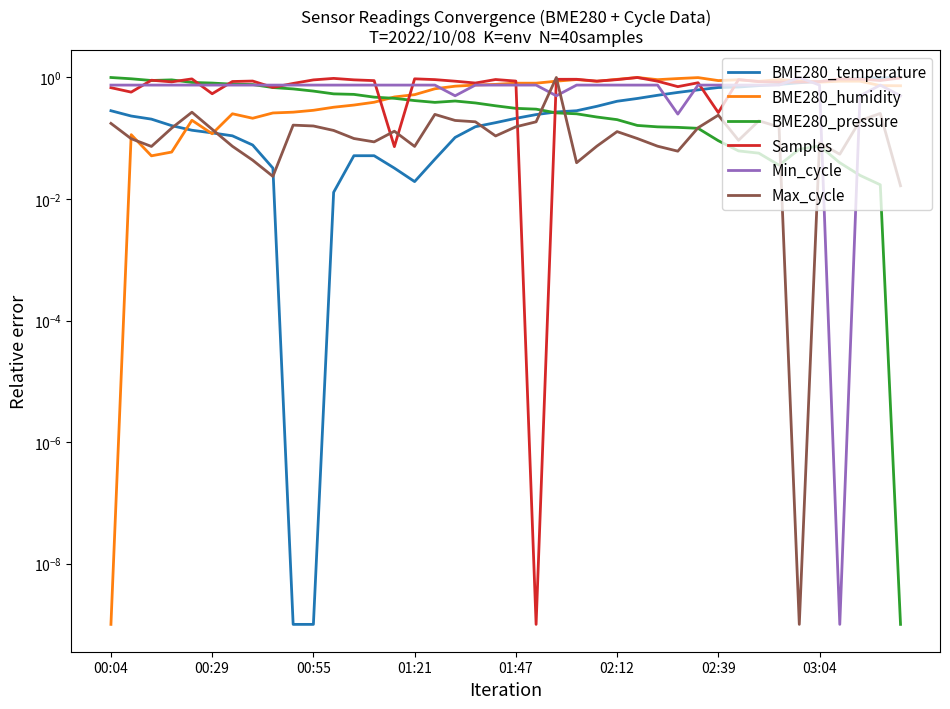

Which series ends up on top after the final intersection of Samples and BME280_humidity?

Samples